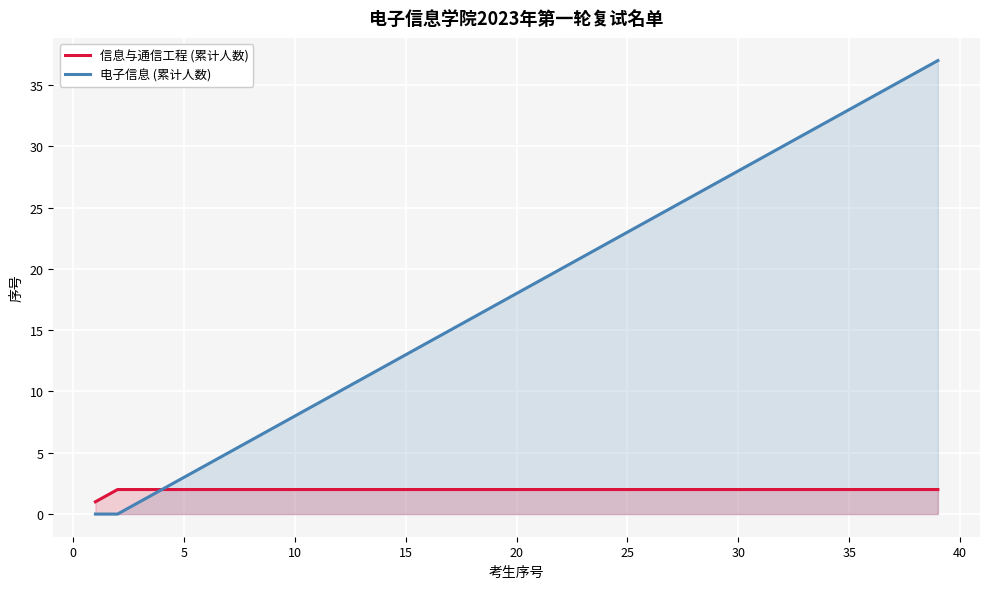

Which series has the largest total across all categories?

电子信息 (累计人数)